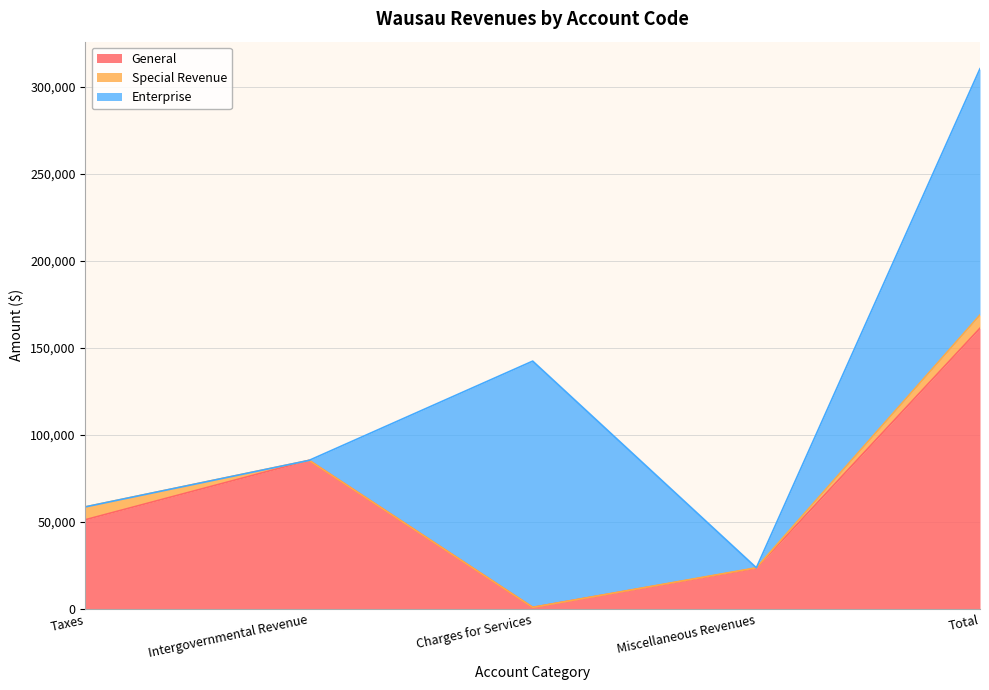

How many lines are shown in the chart?

3